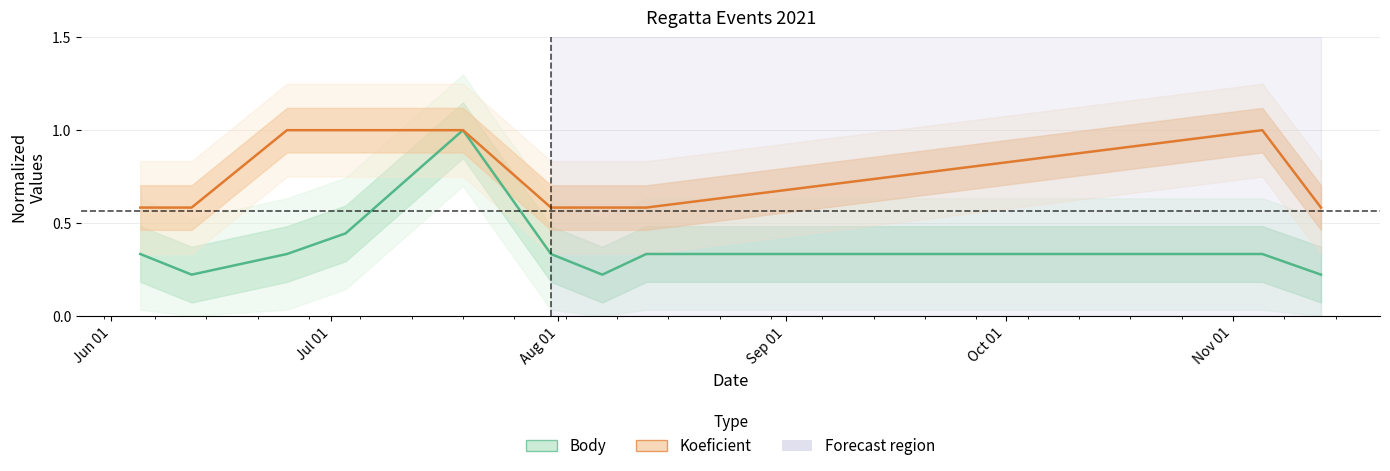

What is the difference between the maximum and second lowest values in the Body (normalized) series?

0.8